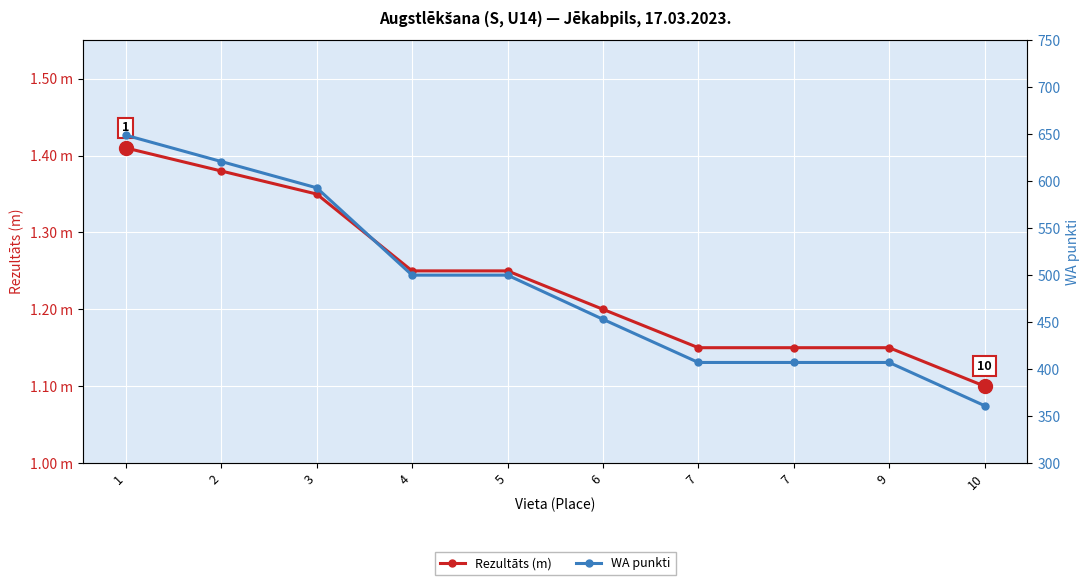

What is the spread (max minus min) of values at 6?

451.8